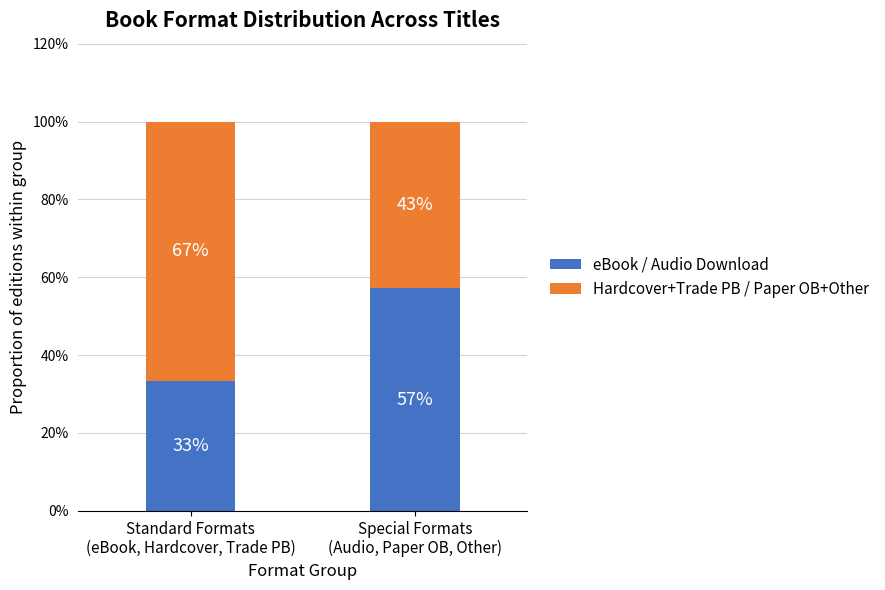

At which category is the sum across all series the highest?

Standard Formats
(eBook, Hardcover, Trade PB)